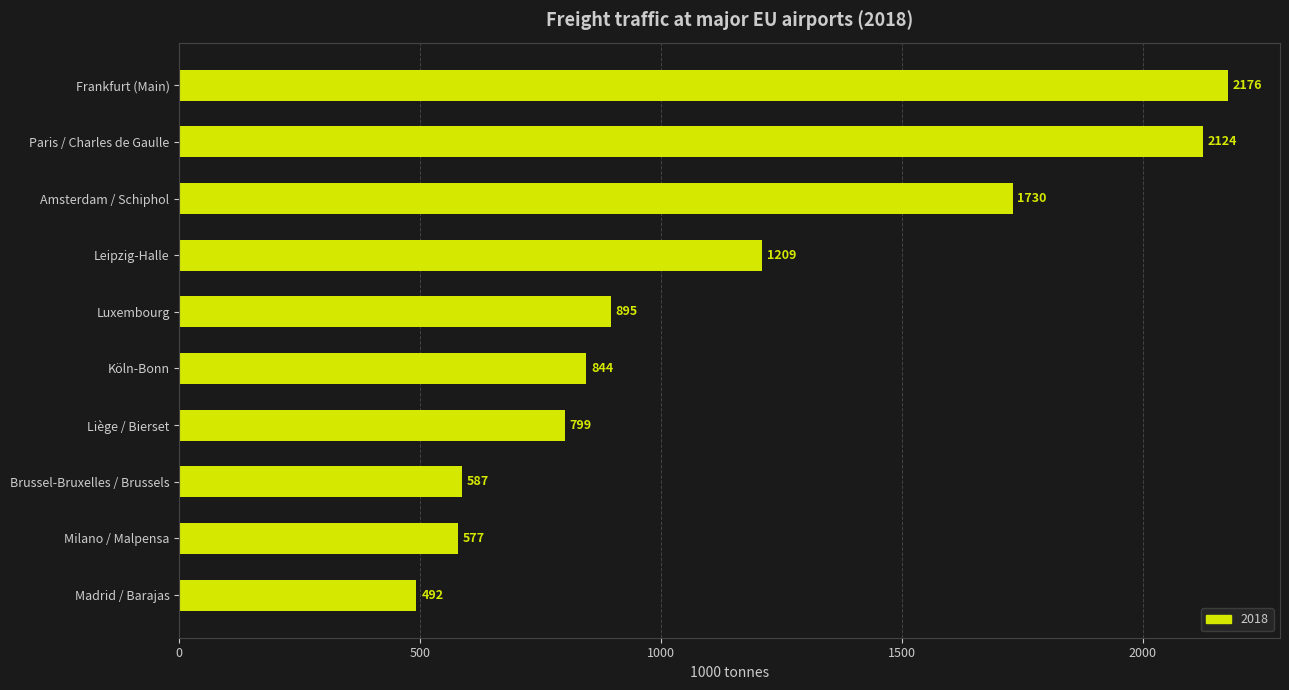

Count the number of data series in this chart.

1